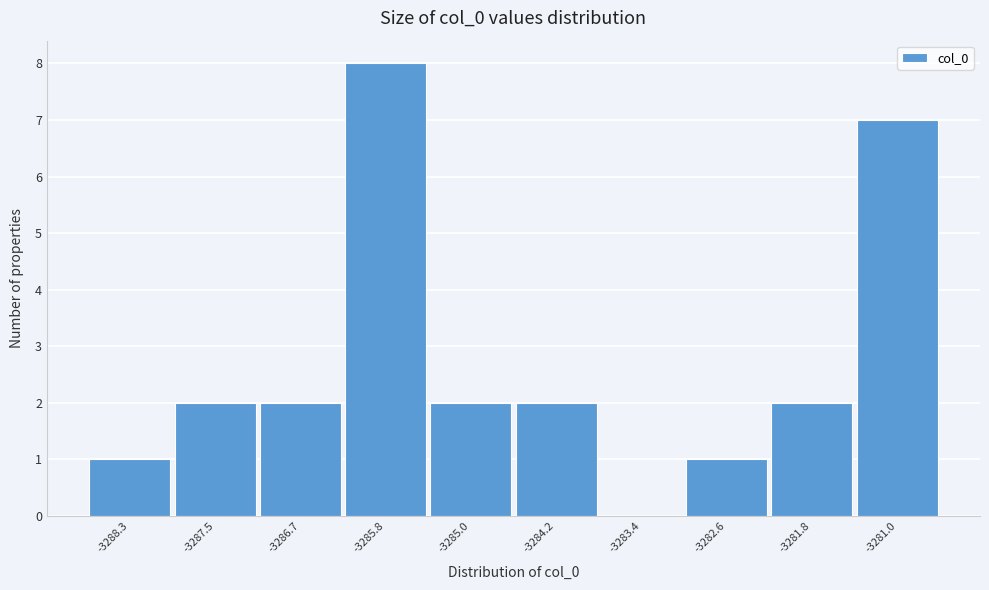

Reading left to right, transcribe all the data shown in this chart.

-3288.3=1	-3287.5=2	-3286.7=2	-3285.8=8	-3285.0=2	-3284.2=2	-3283.4=0	-3282.6=1	-3281.8=2	-3281.0=7